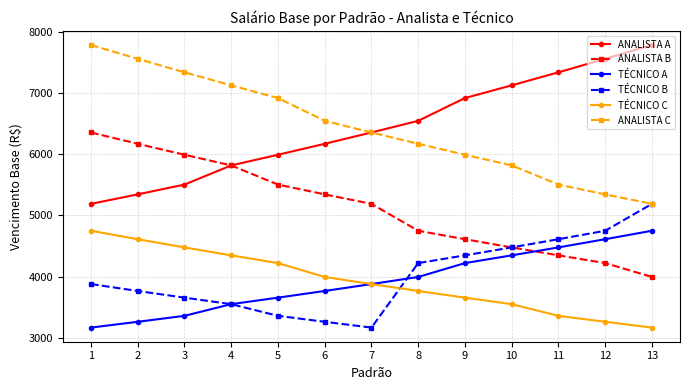

What is the average value of the TÉCNICO C series?

3923.9